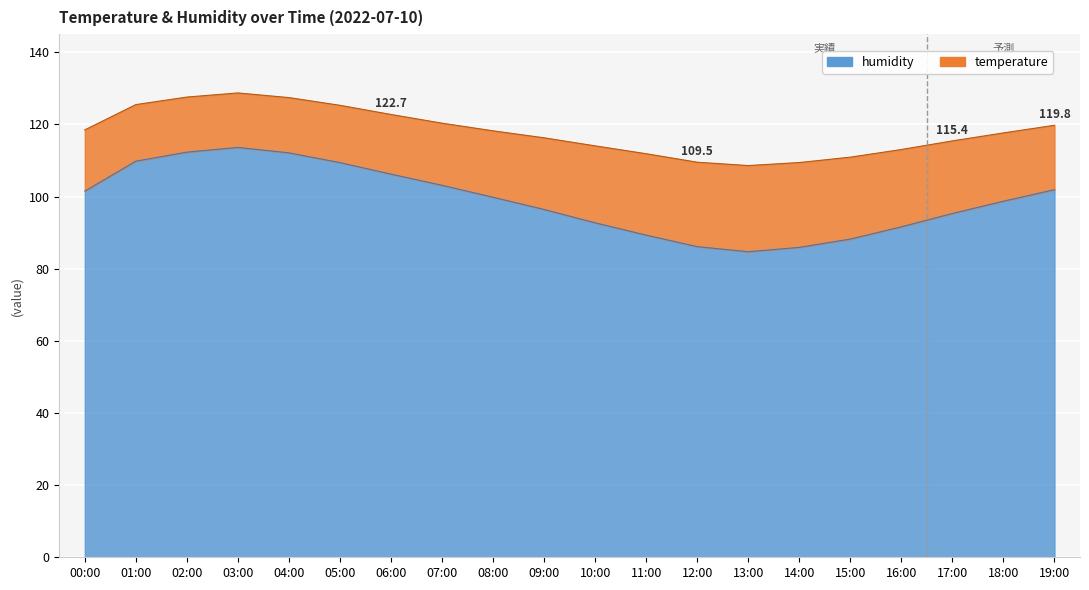

True or false: humidity and temperature cross at least once.

False